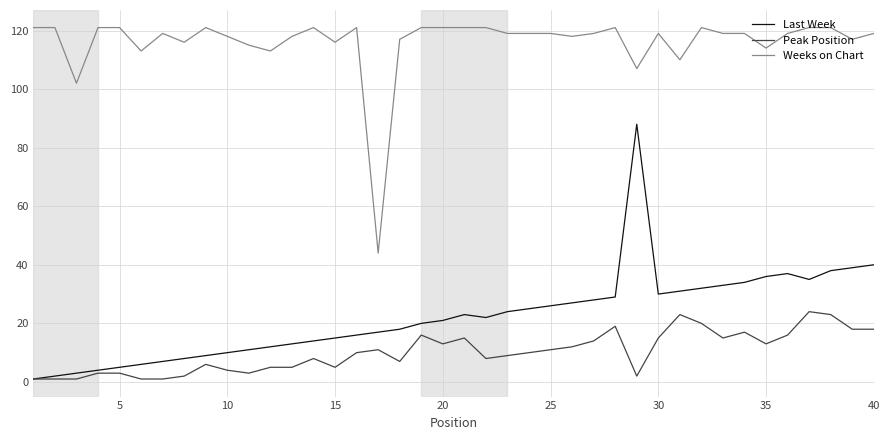

Rank the series by their maximum value, from highest to lowest.

Weeks on Chart, Last Week, Peak Position